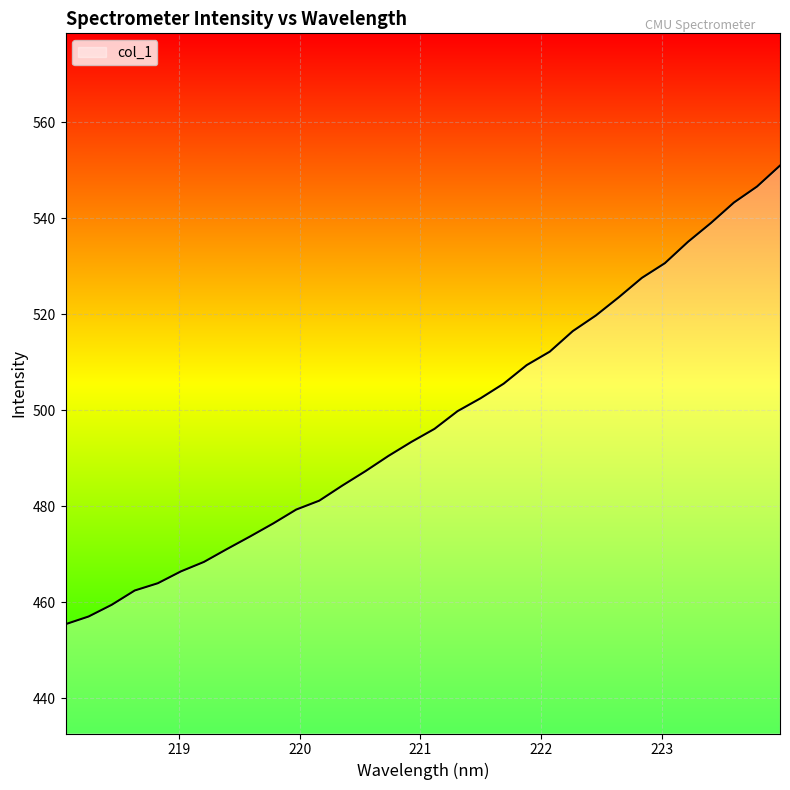

What is the minimum value shown in the chart?

455.4